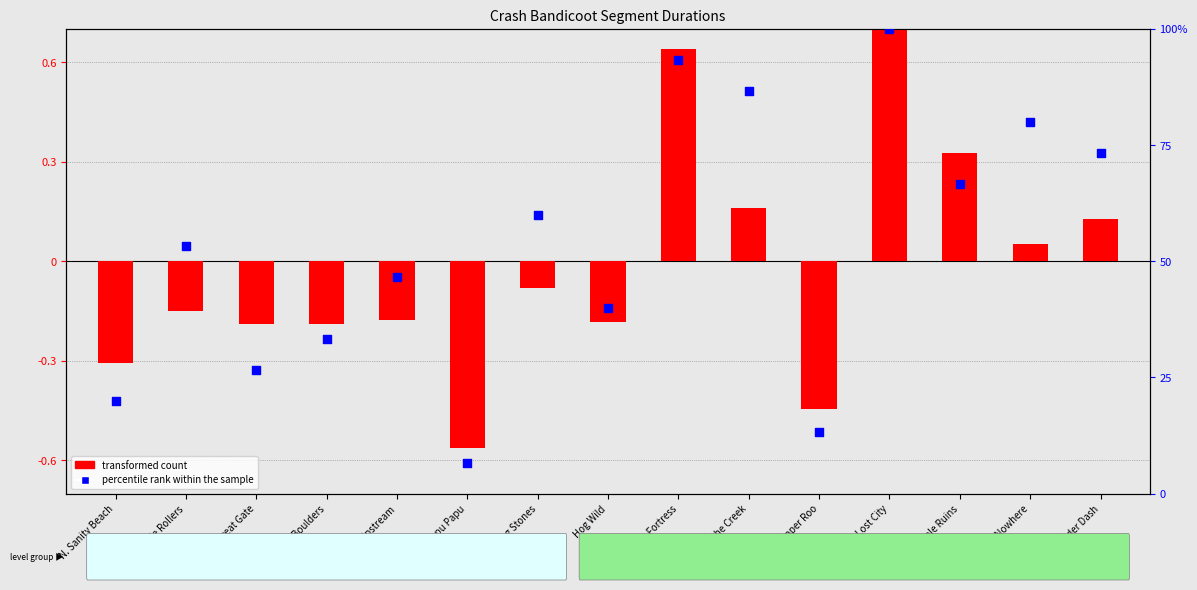

Which series has the largest total across all categories?

percentile rank (Attempt #12)